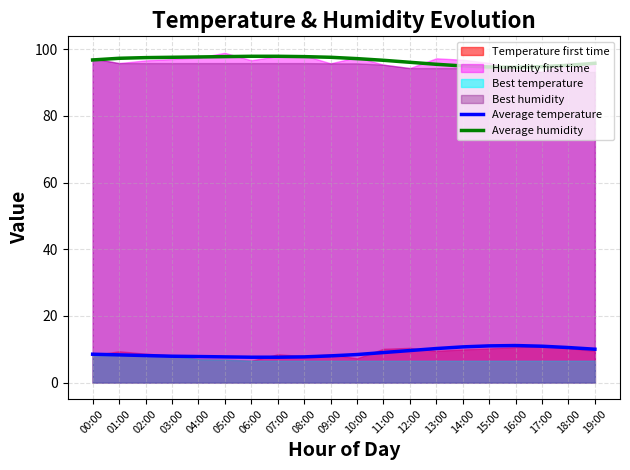

Which has a higher value, 14:00 or 06:00?

14:00